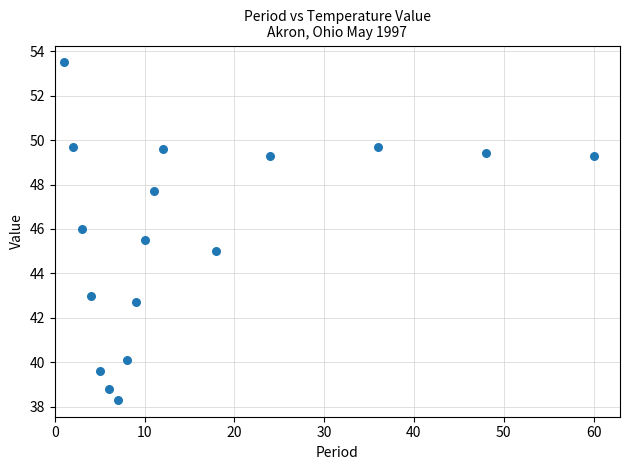

What is the range of X values (max minus min)?

59.0